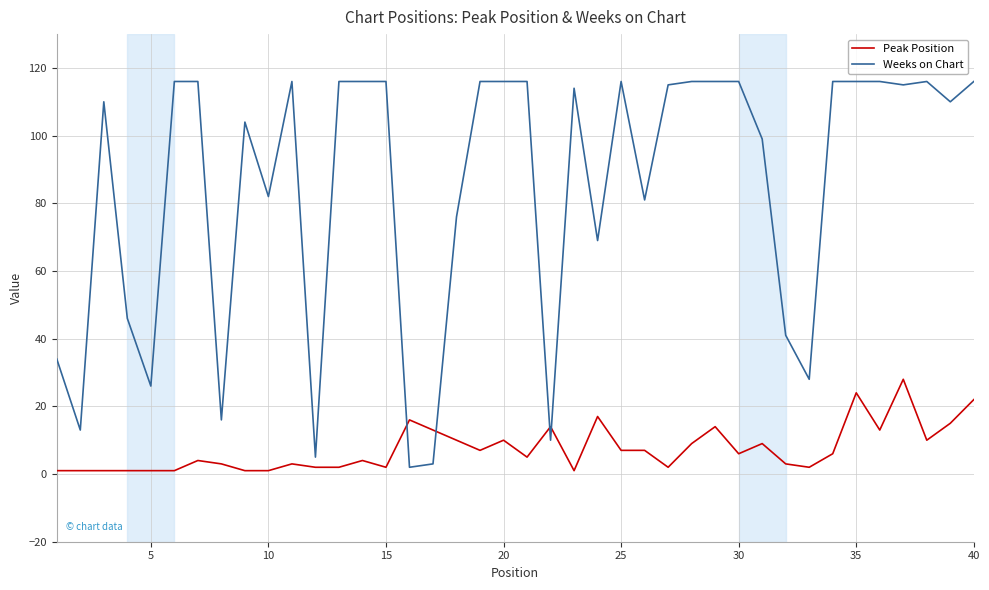

Rank the series by their average value, from highest to lowest.

Weeks on Chart, Peak Position